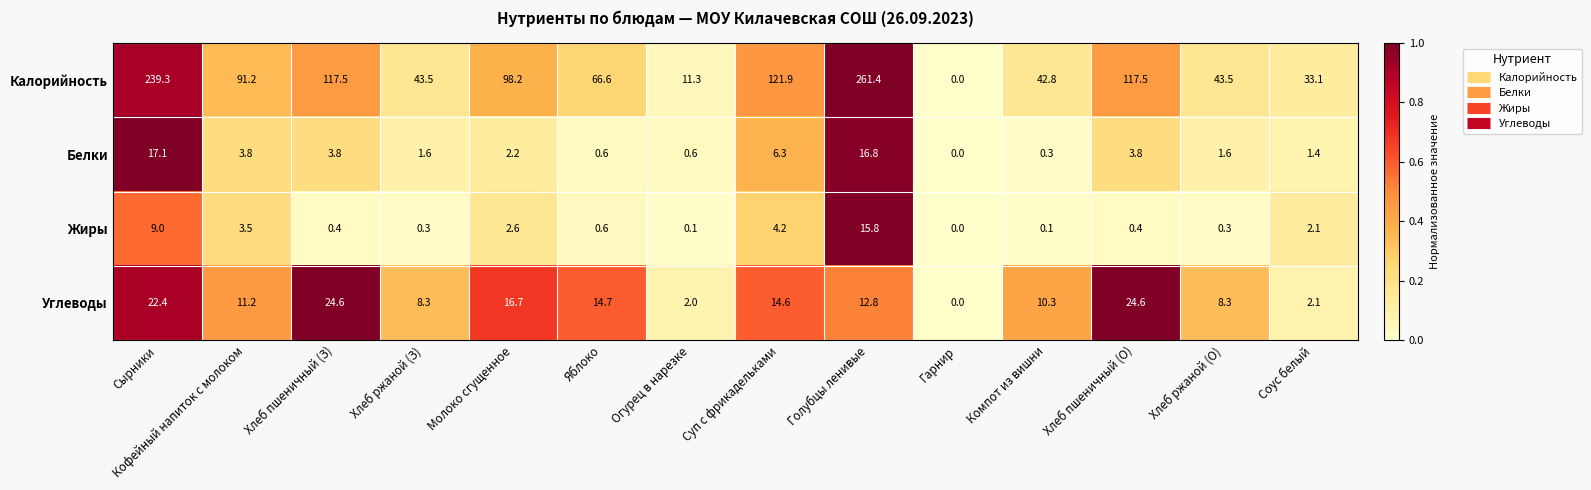

Is it true that Жиры equals 15.8 at Голубцы ленивые?

True